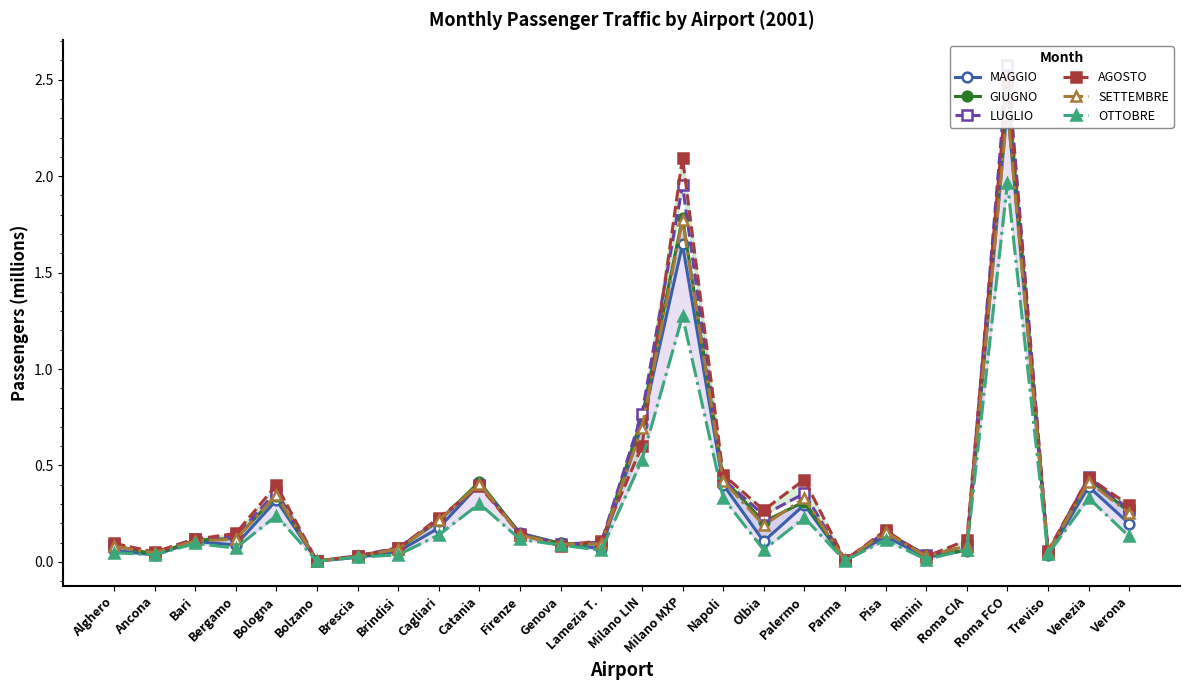

Which series has the largest total across all categories?

AGOSTO